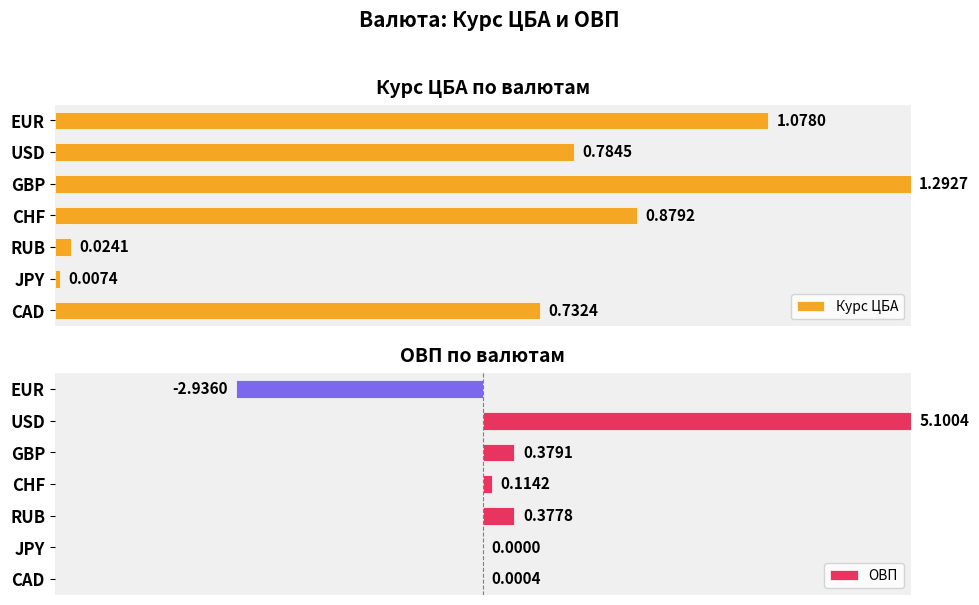

List the series in order of their overall mean, lowest first.

ОВП, Курс ЦБА